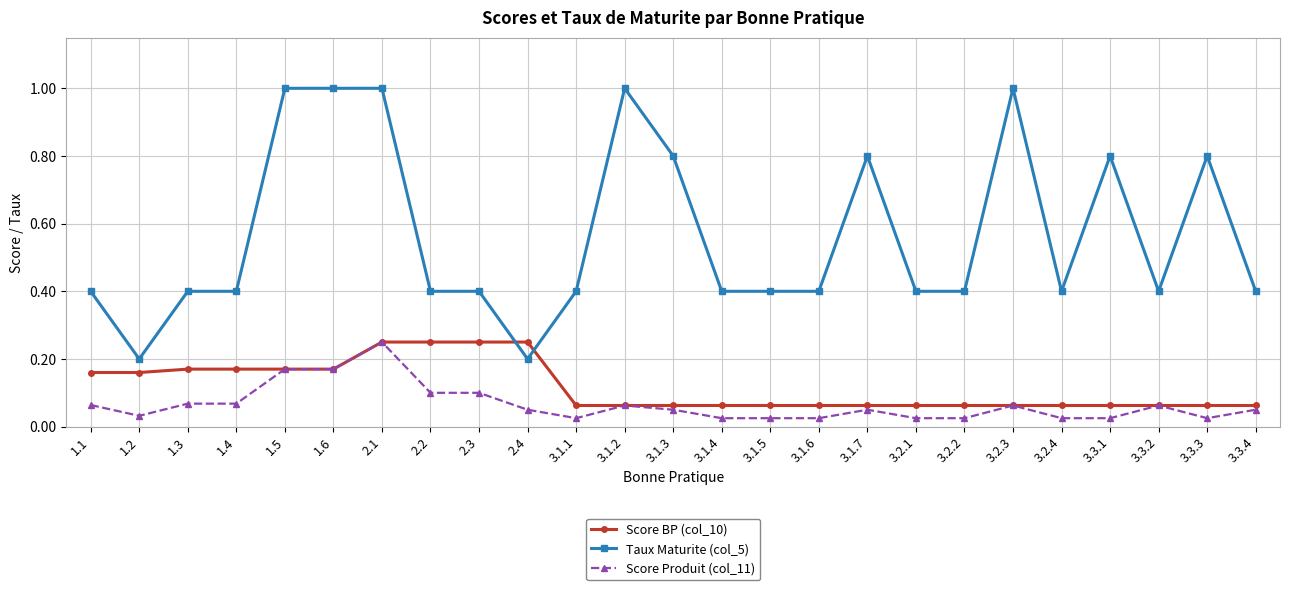

Which series has the largest total across all categories?

Taux Maturite (col_5)